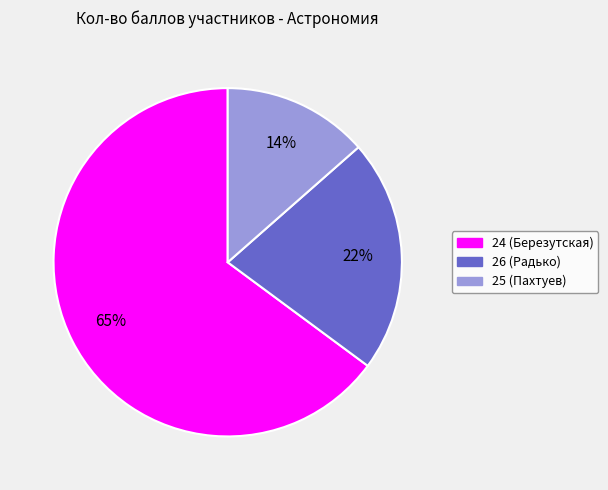

Is it true that 24 (Березутская) is 65% of the pie?

True